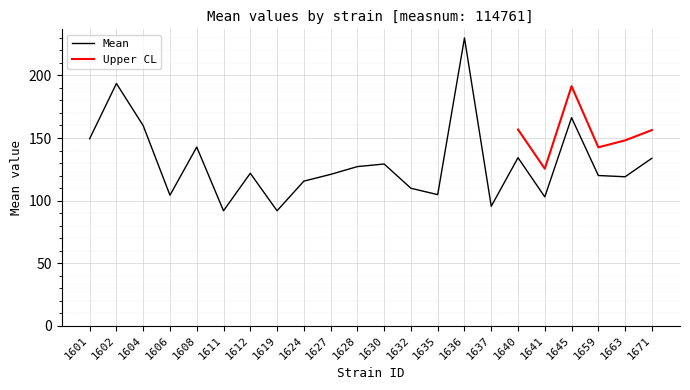

Rank the categories by value from highest to lowest.

1636, 1602, 1645, 1604, 1601, 1608, 1640, 1671, 1630, 1628, 1612, 1627, 1659, 1663, 1624, 1632, 1635, 1606, 1641, 1637, 1611, 1619